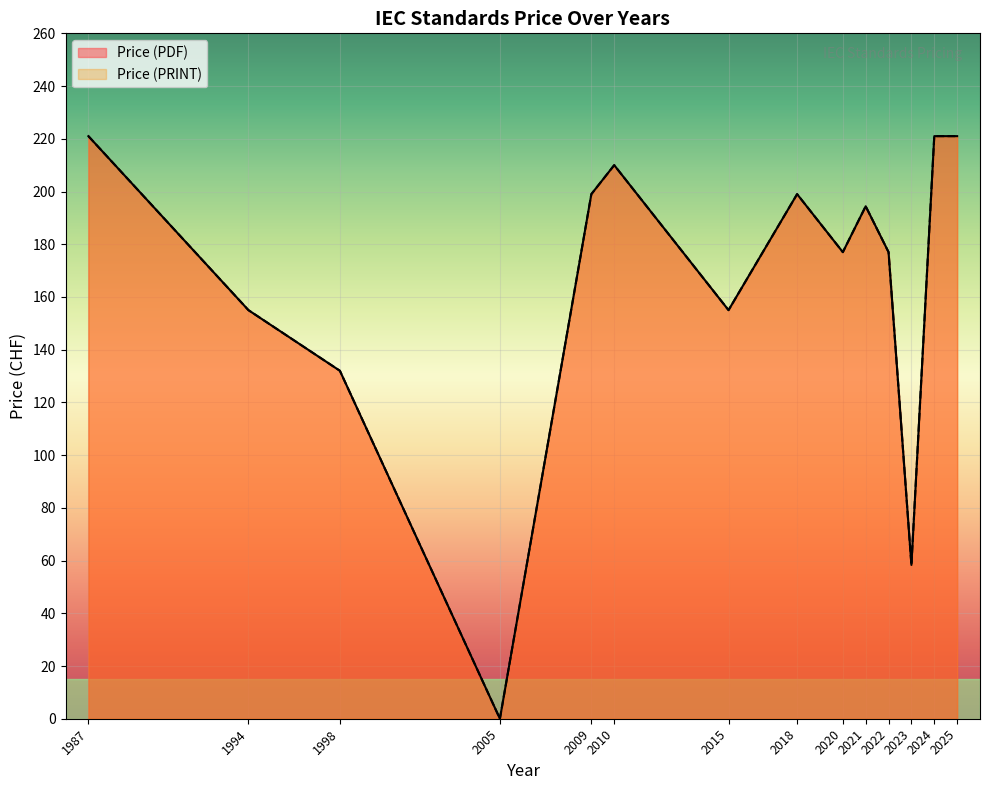

How many interior local peaks does the Price (PRINT) series have?

3